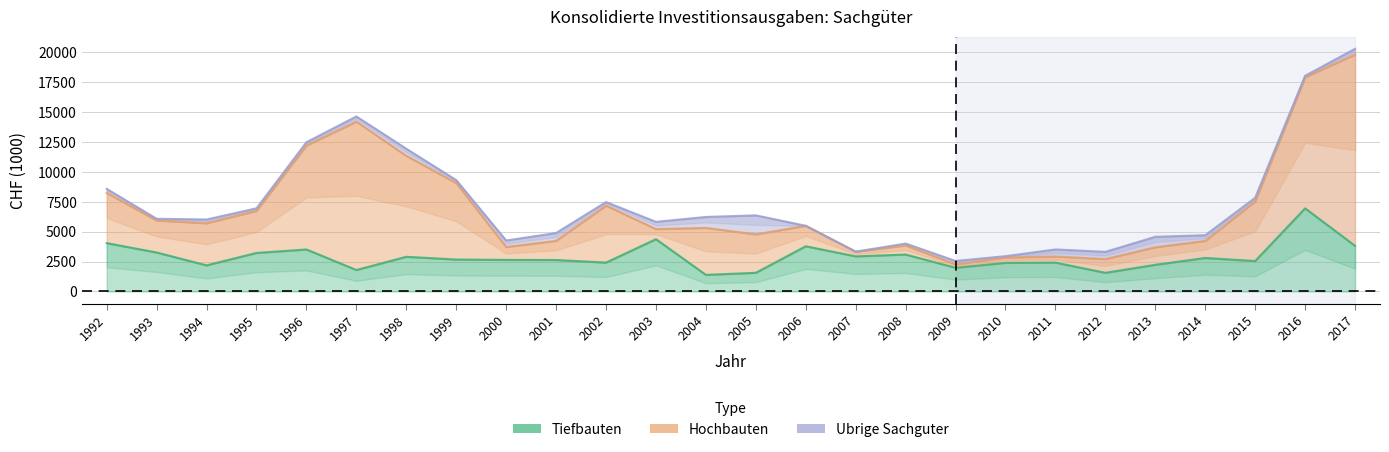

What is the spread (max minus min) of values at 2016?

10841